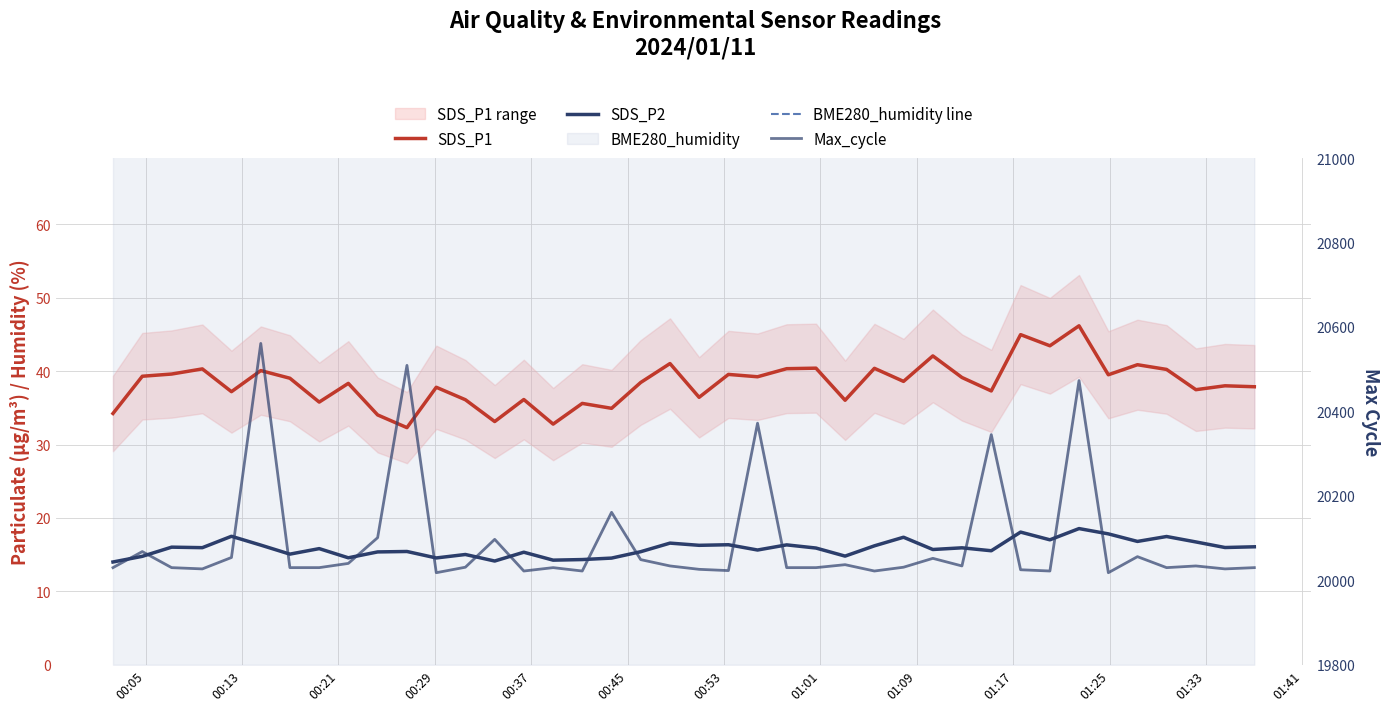

Does the chart display data point markers on the line(s)?

No